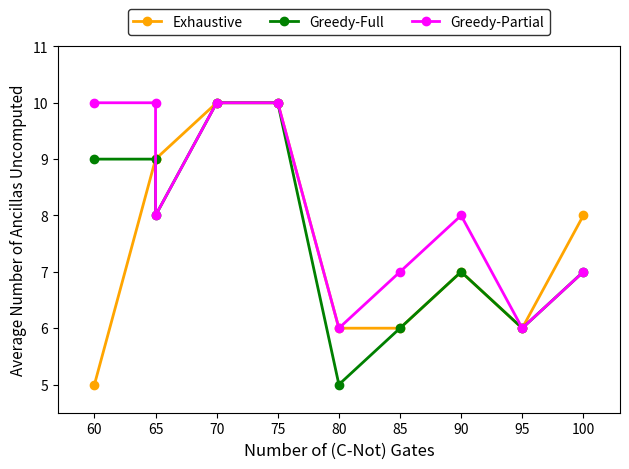

What are all the series names shown in the legend?

Exhaustive, Greedy-Full, Greedy-Partial